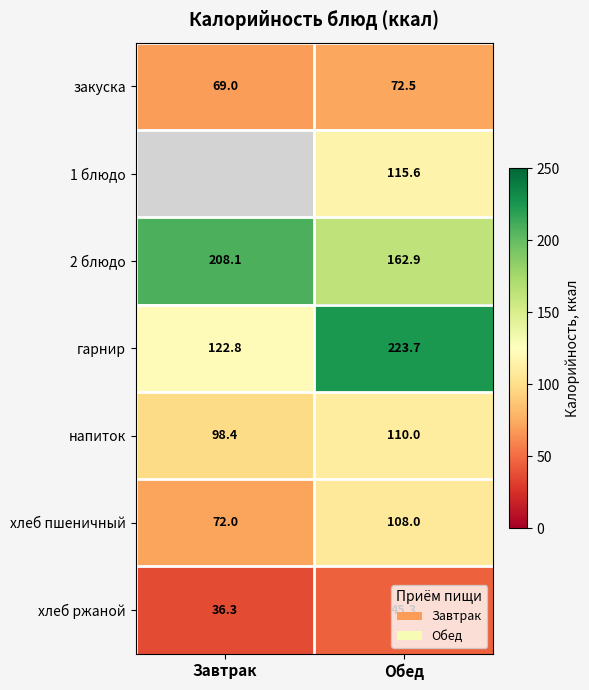

What value does the хлеб пшеничный series have at Обед?

108.0